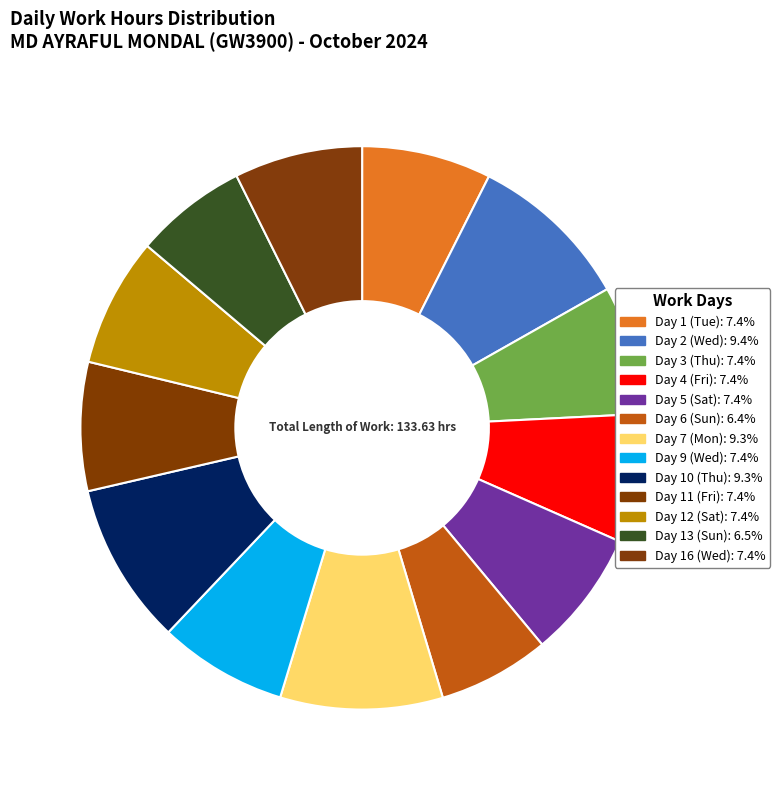

The Day 13 (Sun) slice represents 1% of the pie. True or false?

False